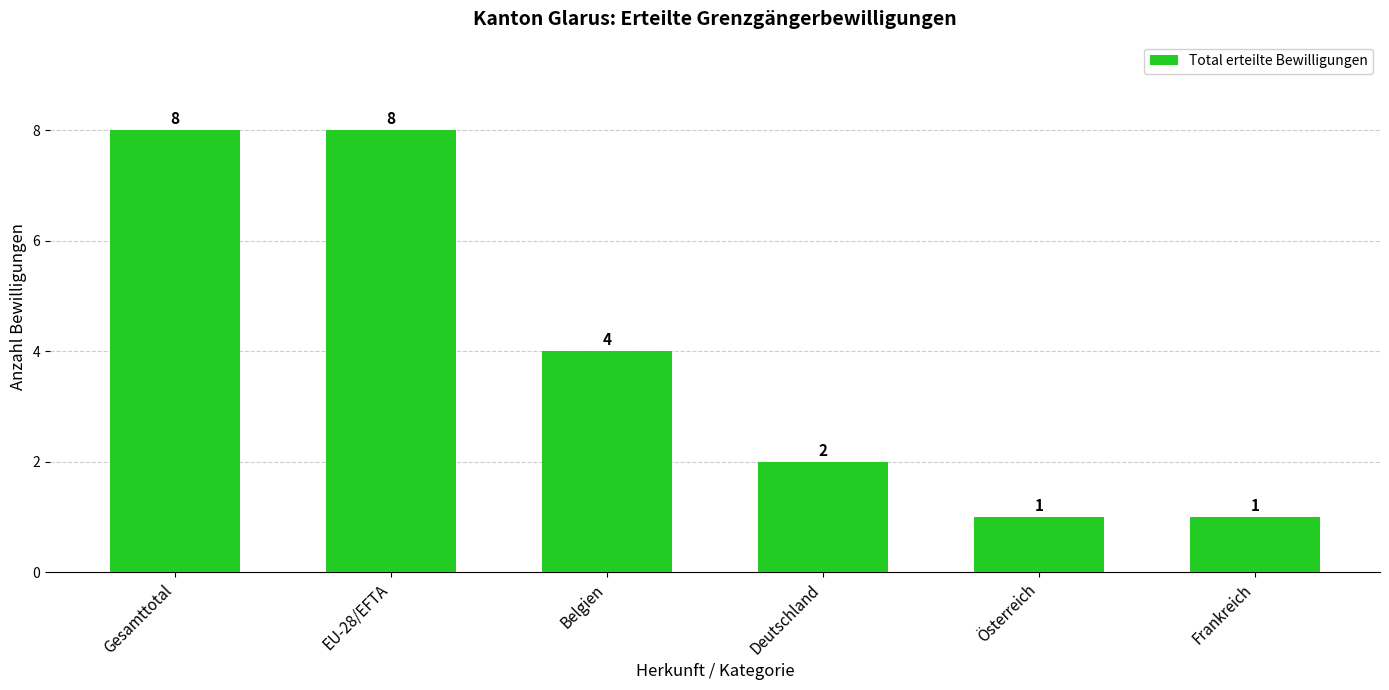

The value at Österreich is 1. True or false?

True